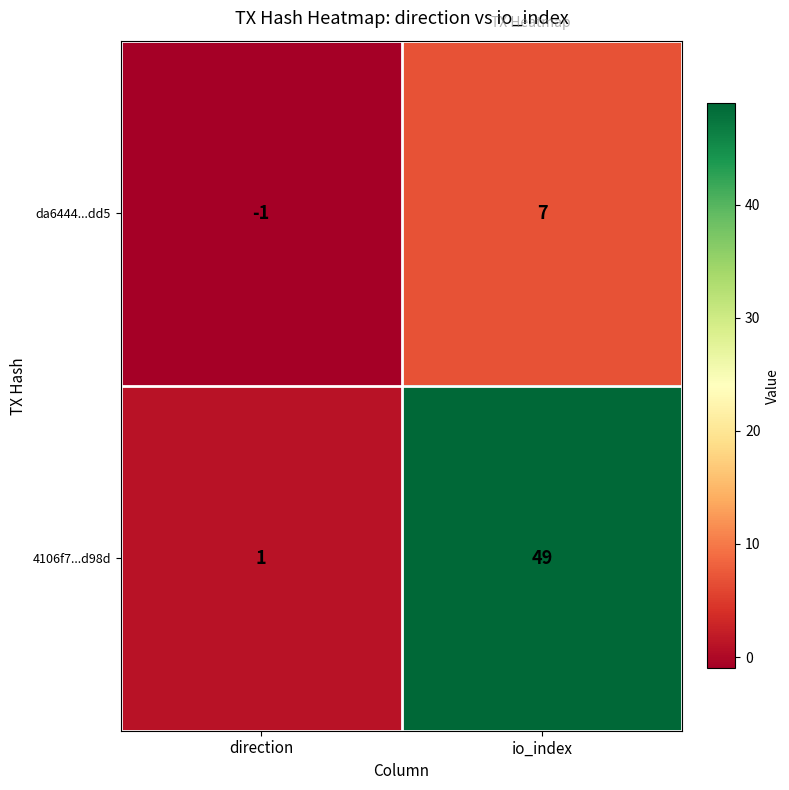

Which series has the widest spread of values?

4106f7...d98d